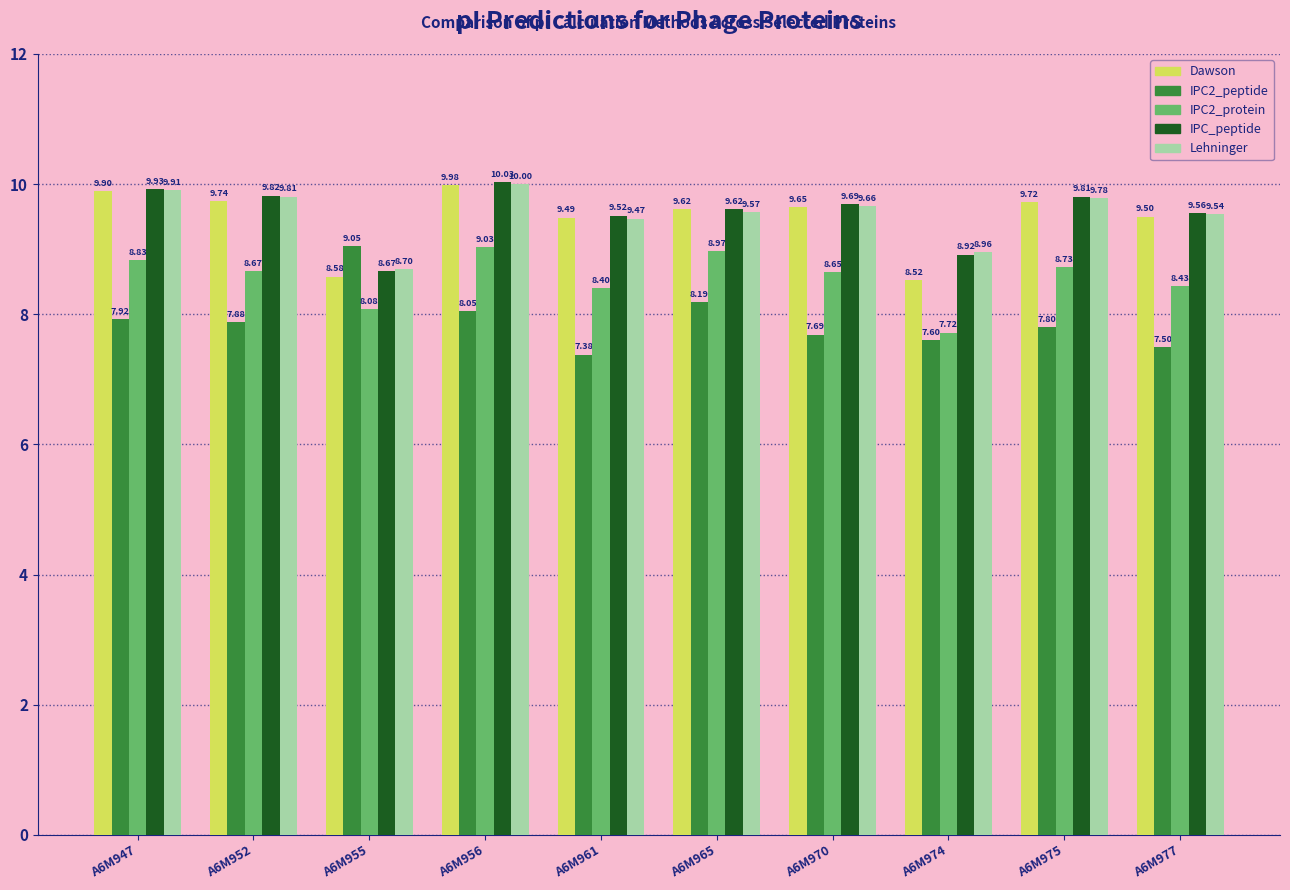

At which category is the sum across all series the highest?

A6M956